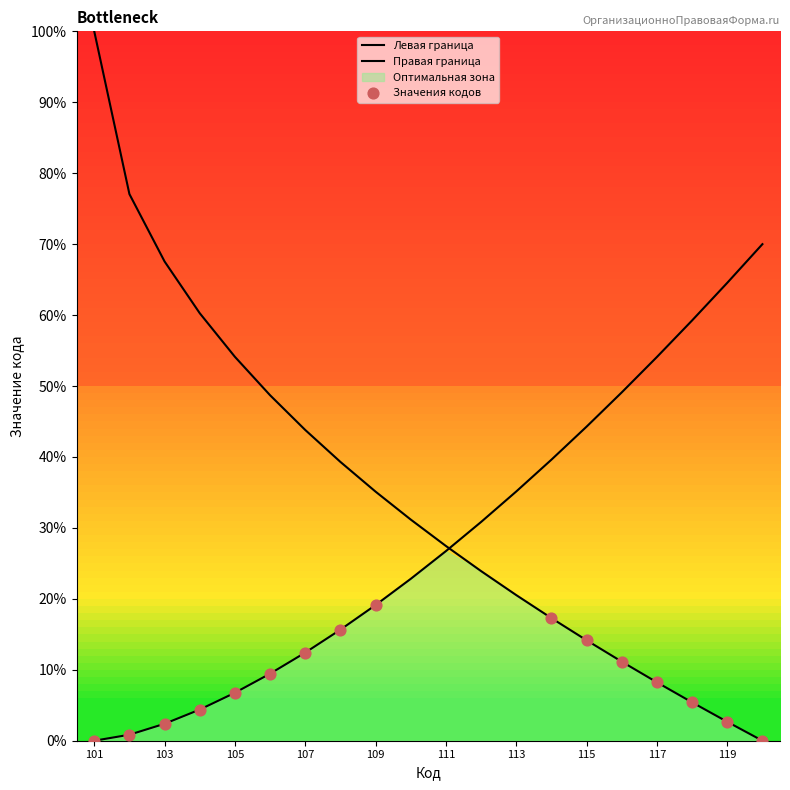

What is the change in value from 106 to 116?

+39.7